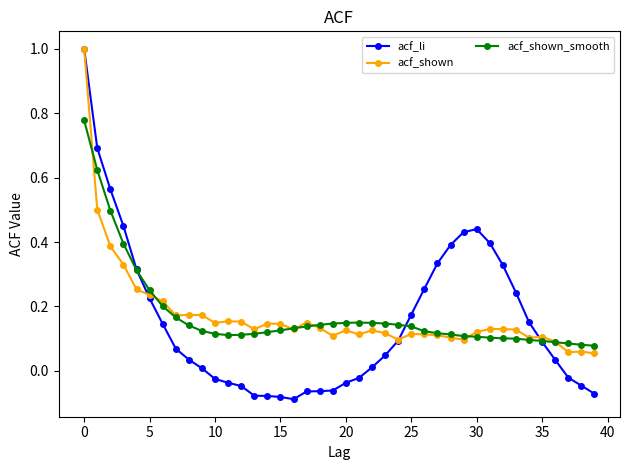

What is the highest value of the acf_li series?

1.0